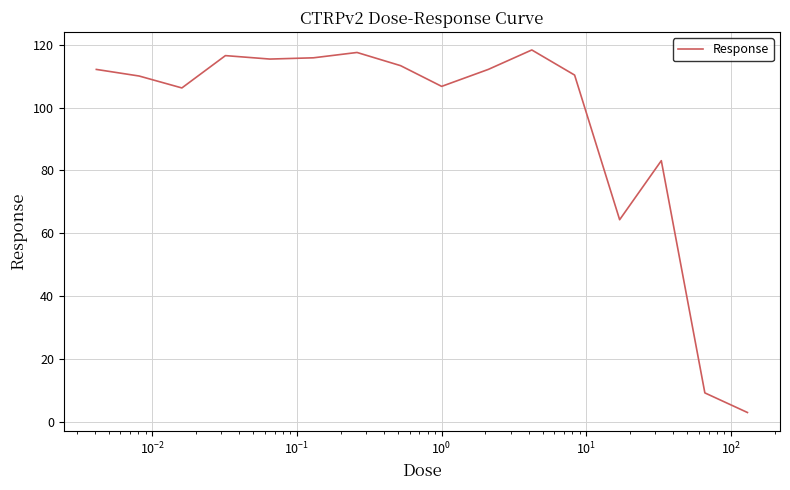

How many interior local peaks (higher than both neighbors) does the data have?

4